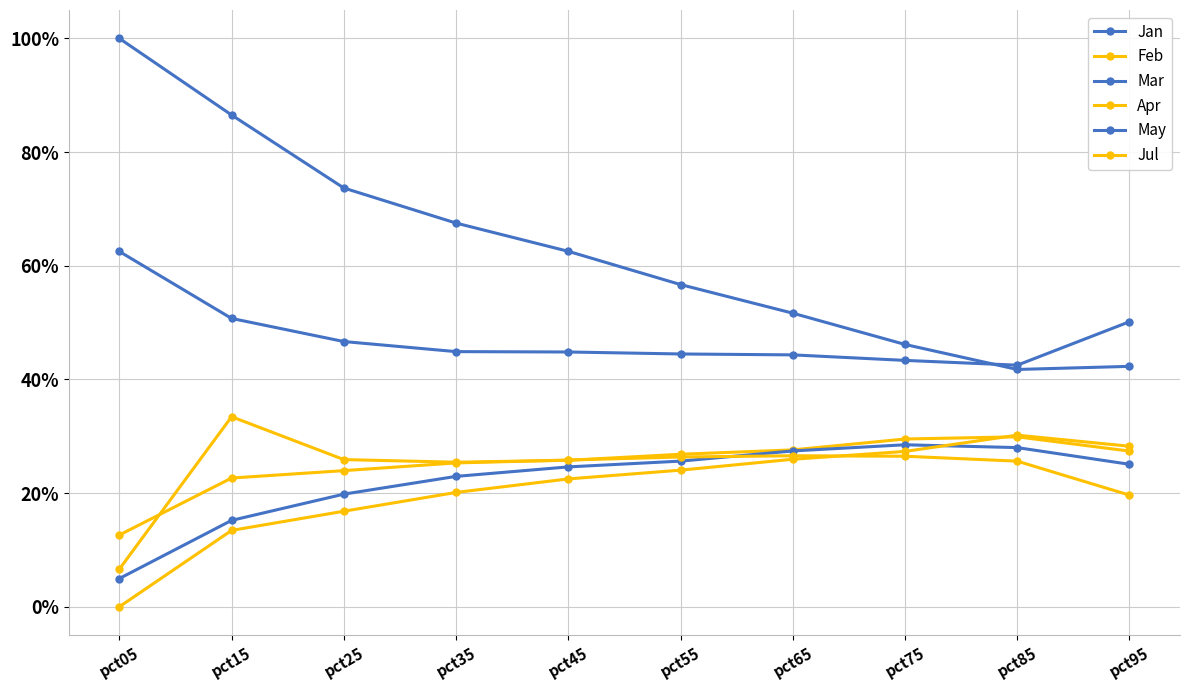

What is the average value of the Apr series?

-0.2